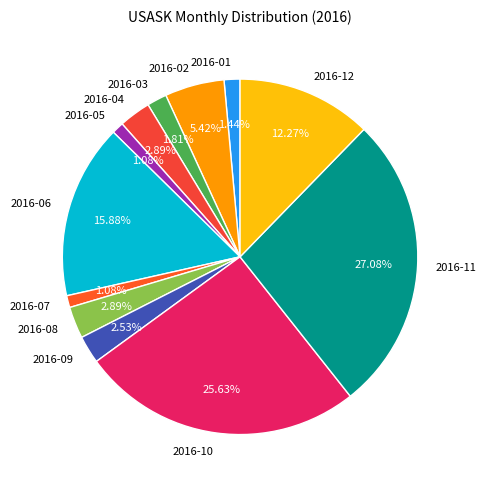

Is 2016-01 the majority of the pie?

No